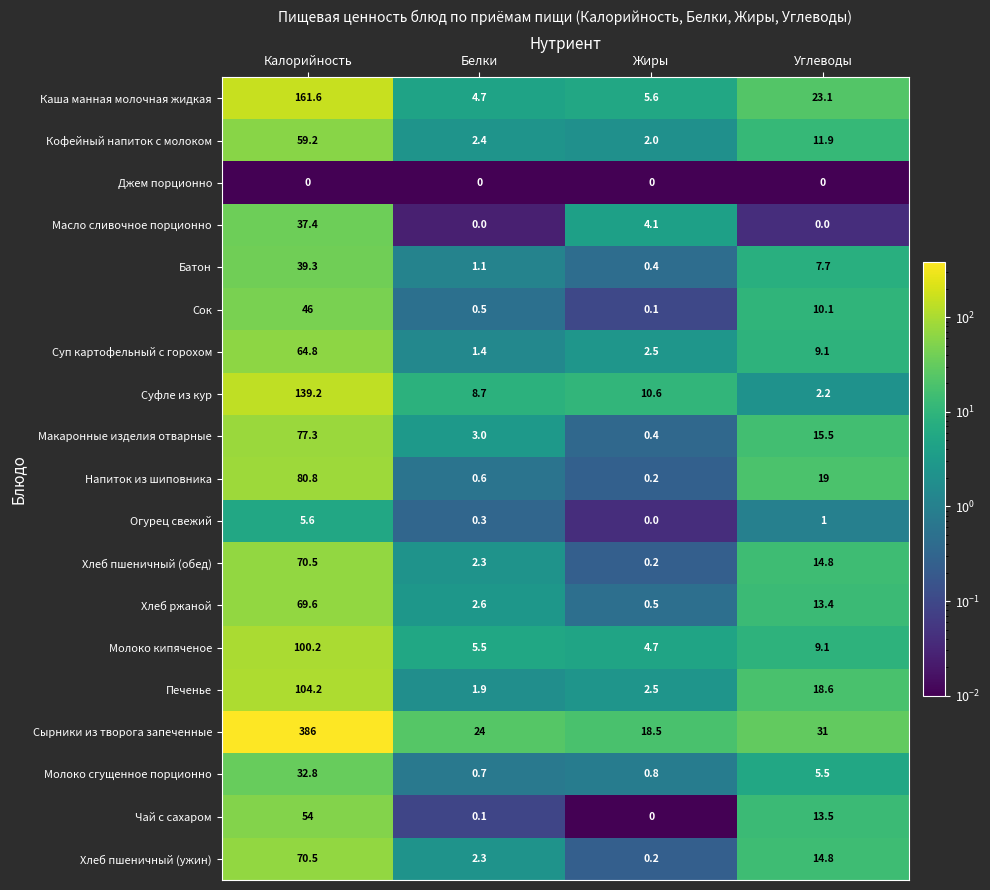

Where does the Молоко сгущенное порционно series first go above 5?

Калорийность